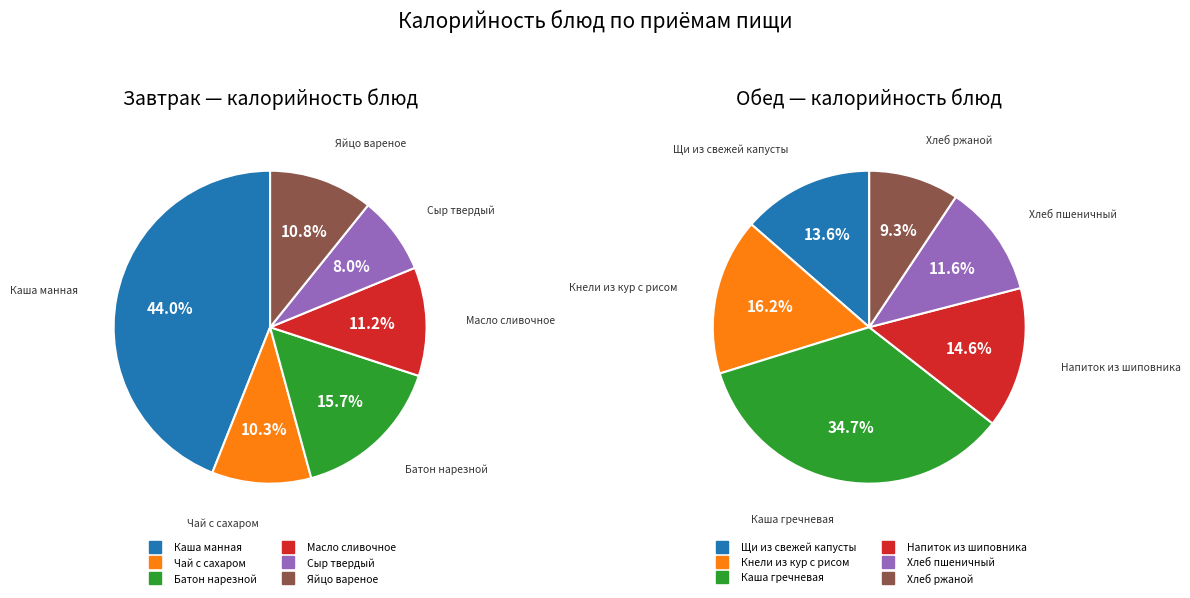

How many slices are in this pie chart?

6